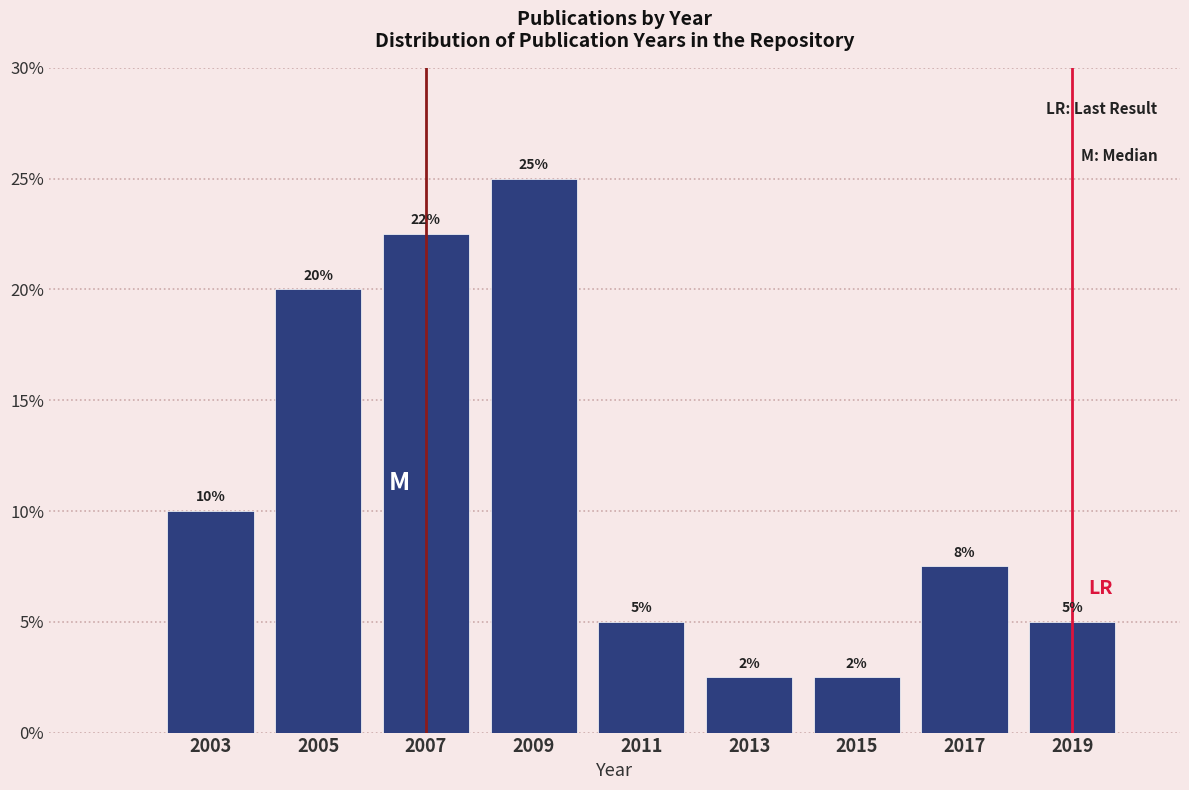

Which range on the x-axis has the tallest bar?

2008 to 2010